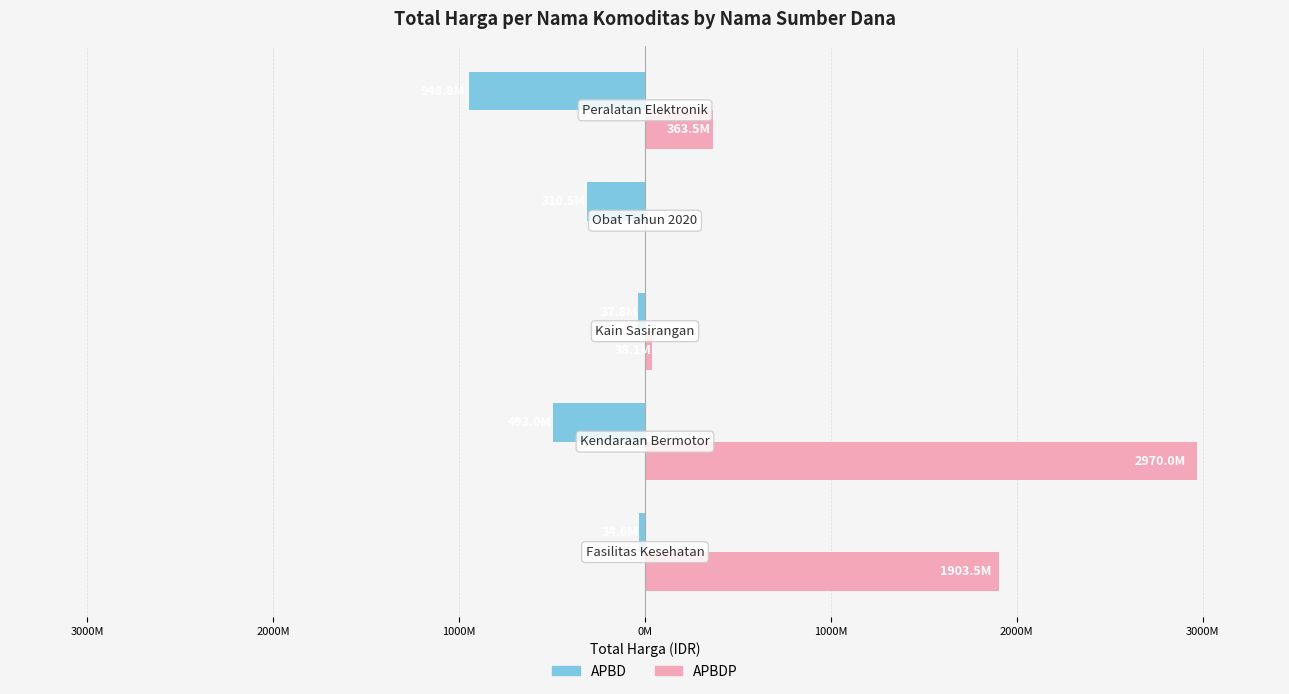

What are all the series names shown in the legend?

APBD, APBDP